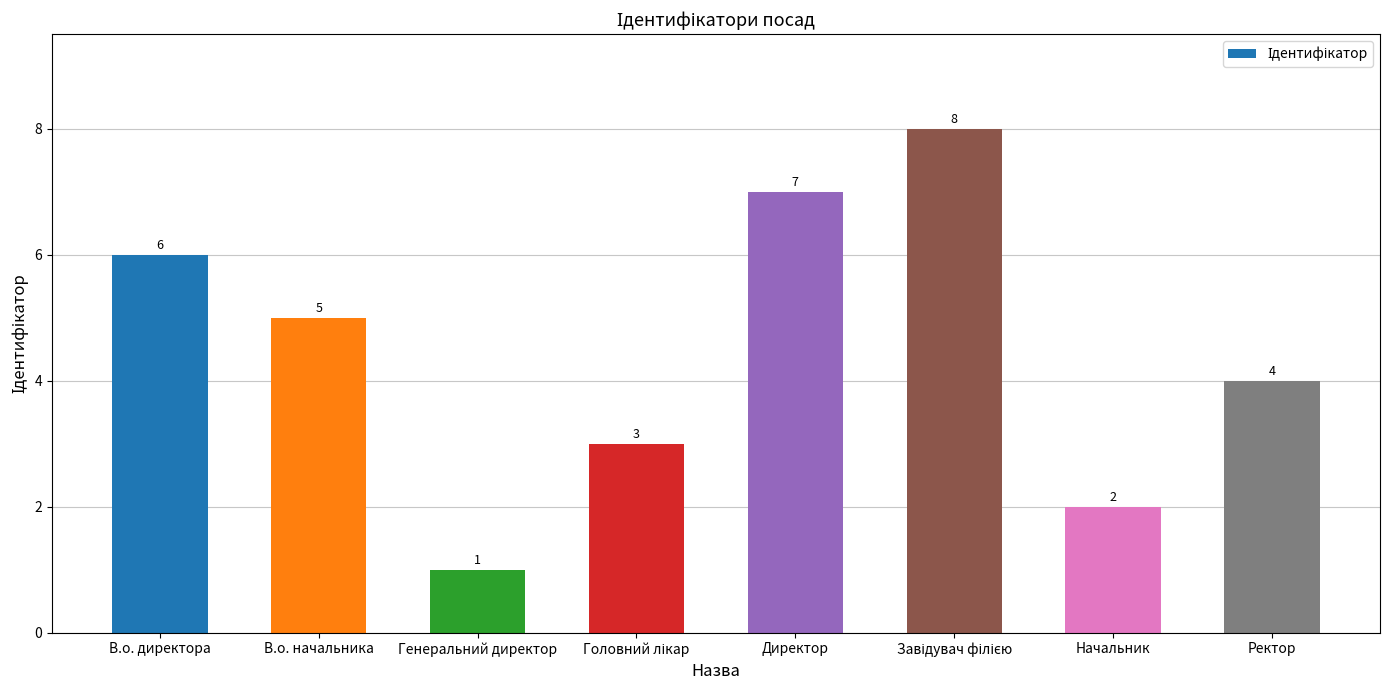

Reading left to right, transcribe all the data shown in this chart.

6	5	1	3	7	8	2	4